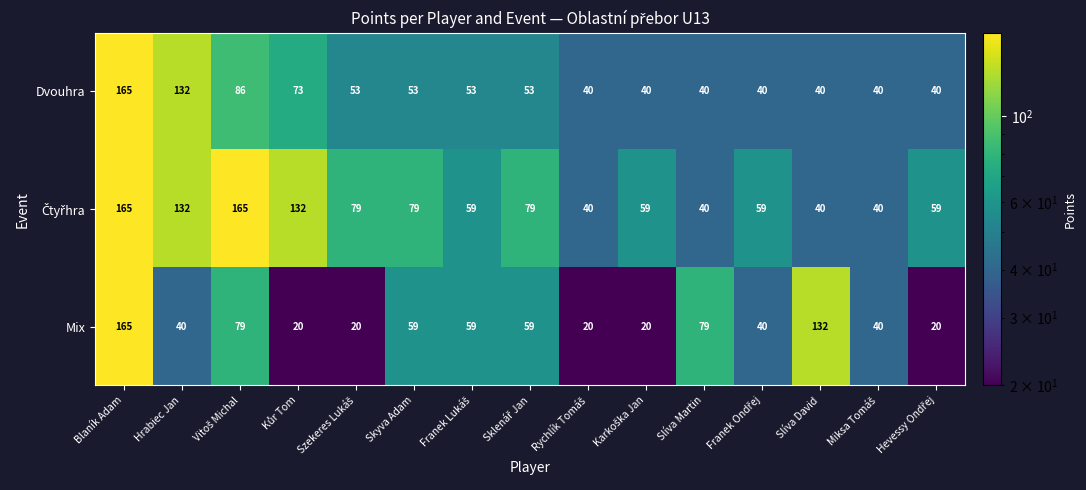

What is the lowest value of the Dvouhra series?

40